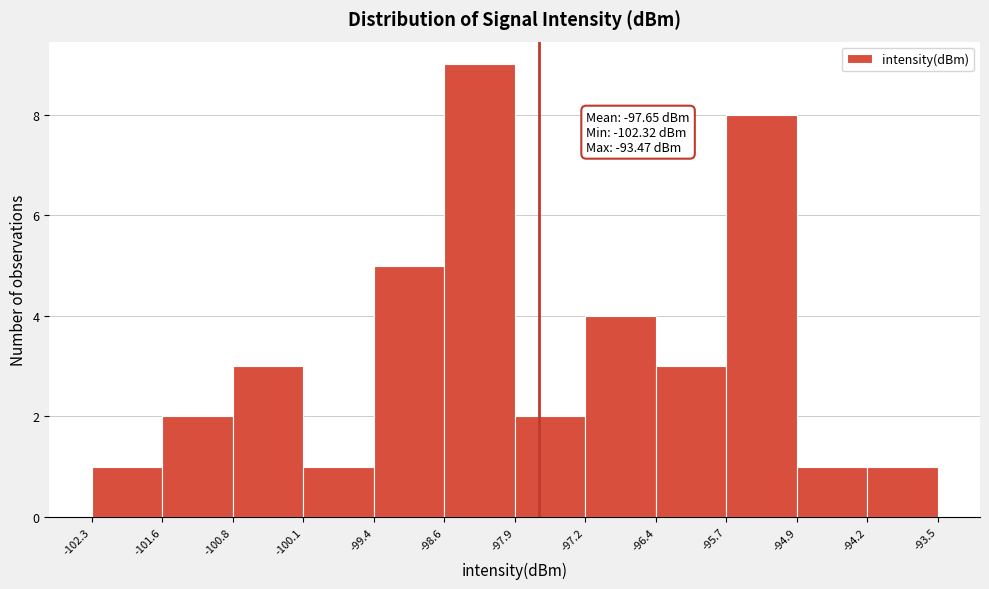

Which range on the x-axis has the tallest bar?

-98.6 to -97.9